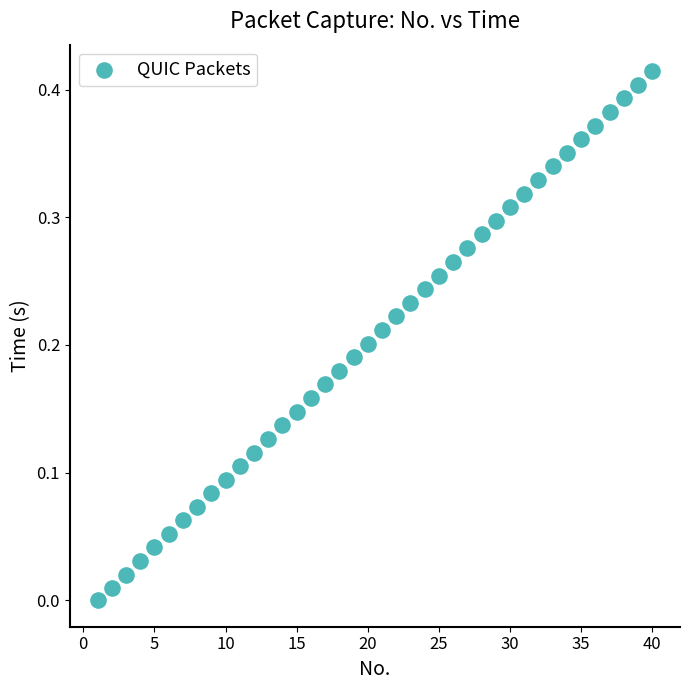

What is the range of X values (max minus min)?

39.0